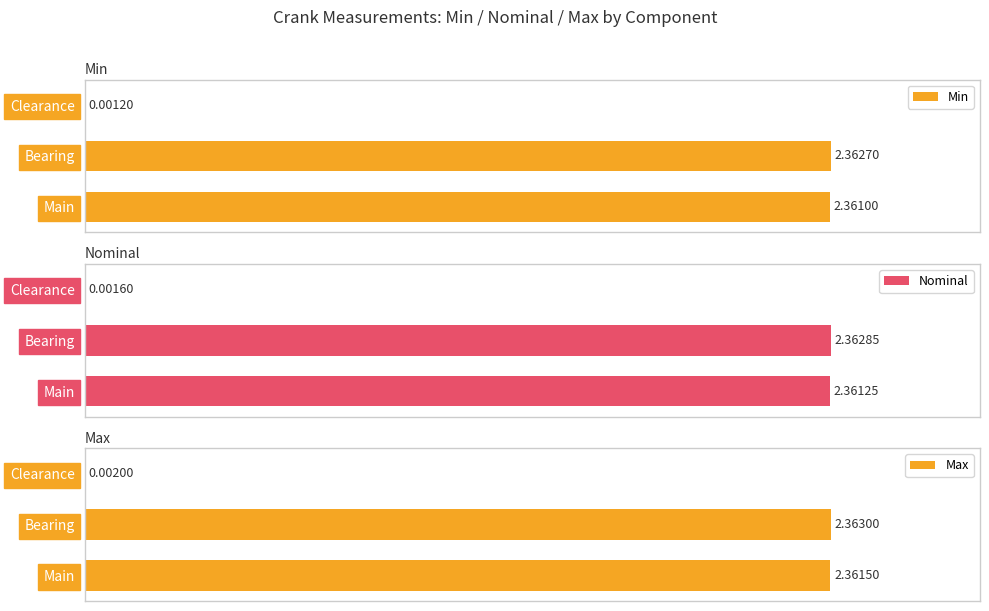

Rank the categories by Nominal value from highest to lowest.

Bearing, Main, Clearance